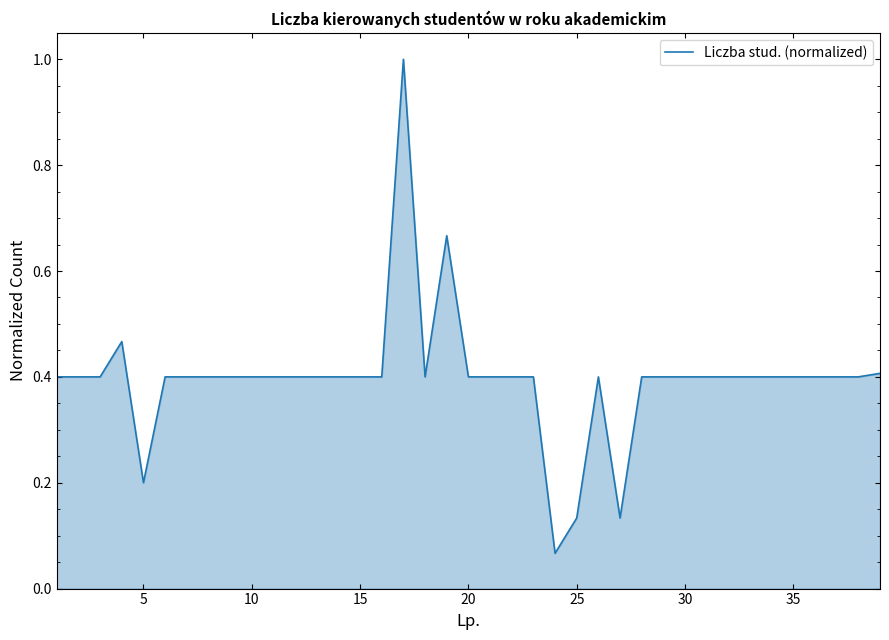

What is the difference between the maximum and minimum values?

0.9